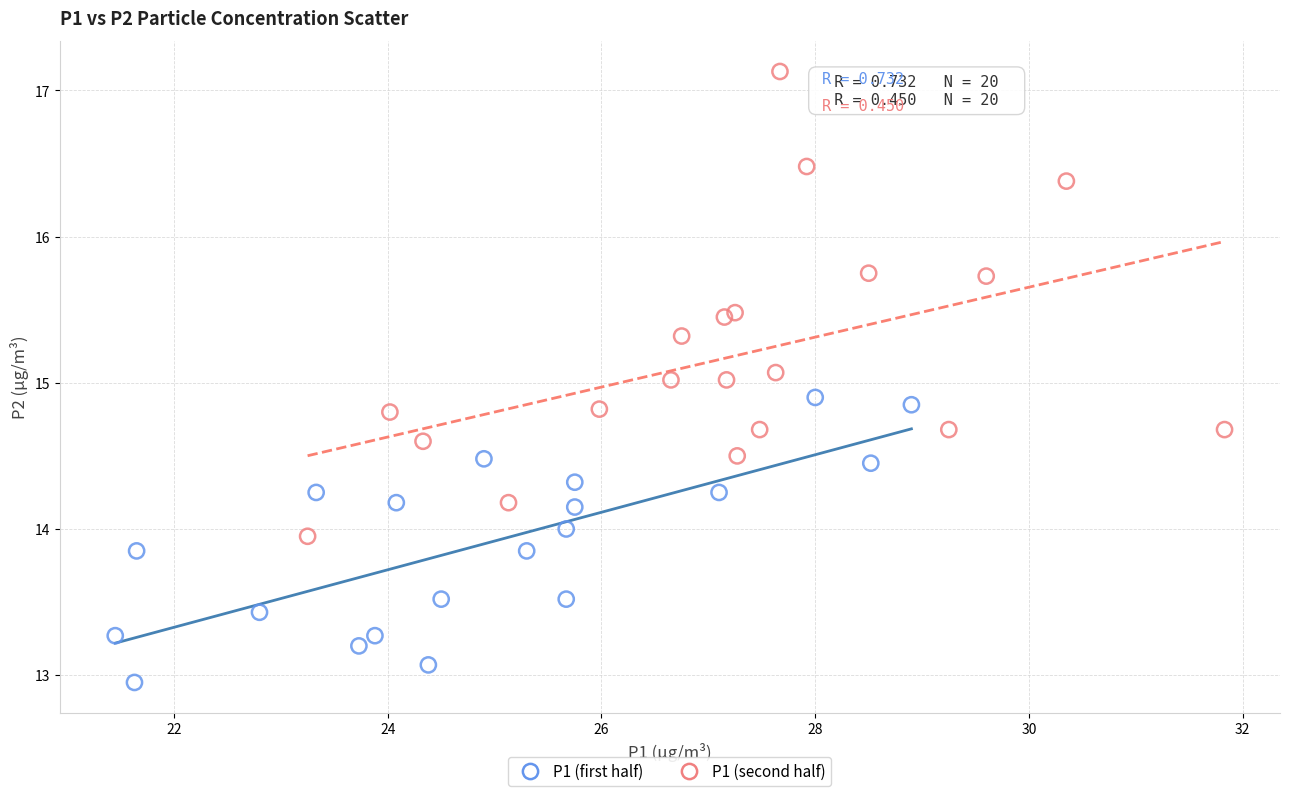

Which series reaches the minimum Y coordinate?

P1 (first half)